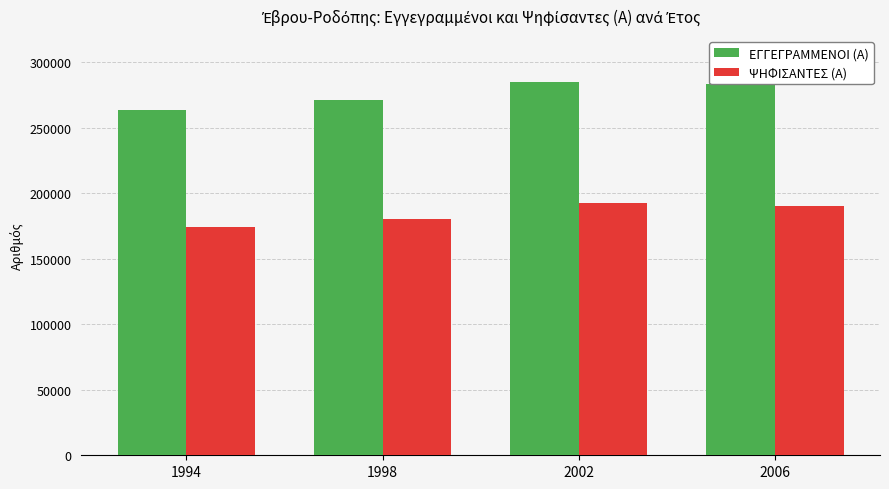

How many bars are there in total?

8